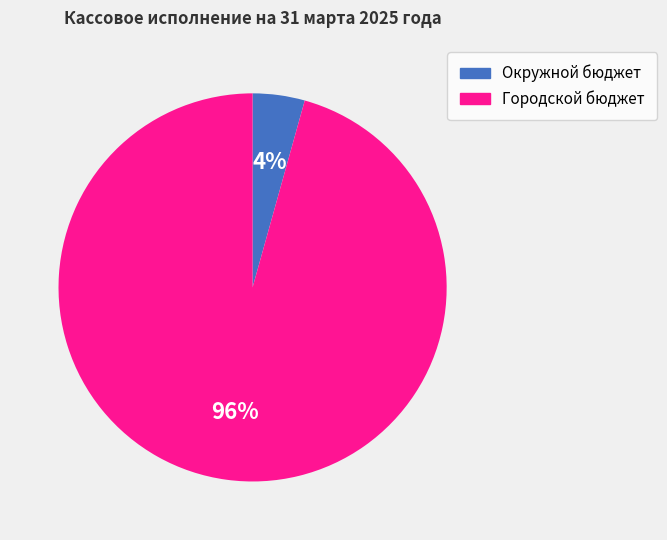

Does any single category account for the majority?

Yes